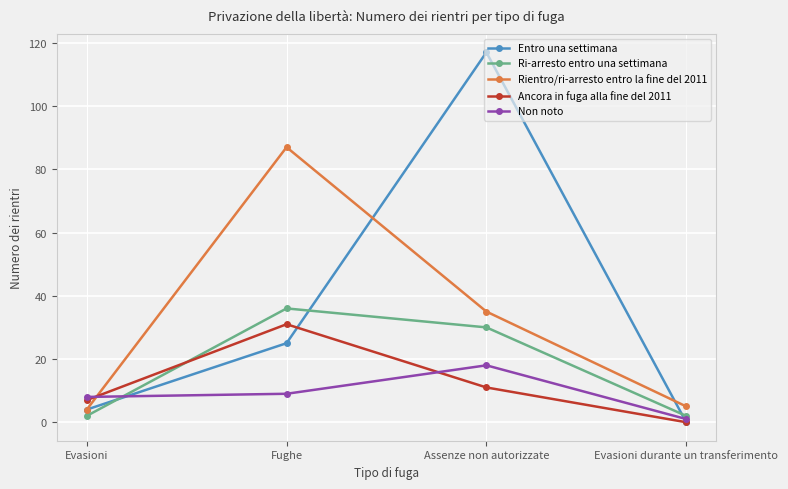

Rank the categories by Ancora in fuga alla fine del 2011 value from highest to lowest.

Fughe, Assenze non autorizzate, Evasioni, Evasioni durante un transferimento